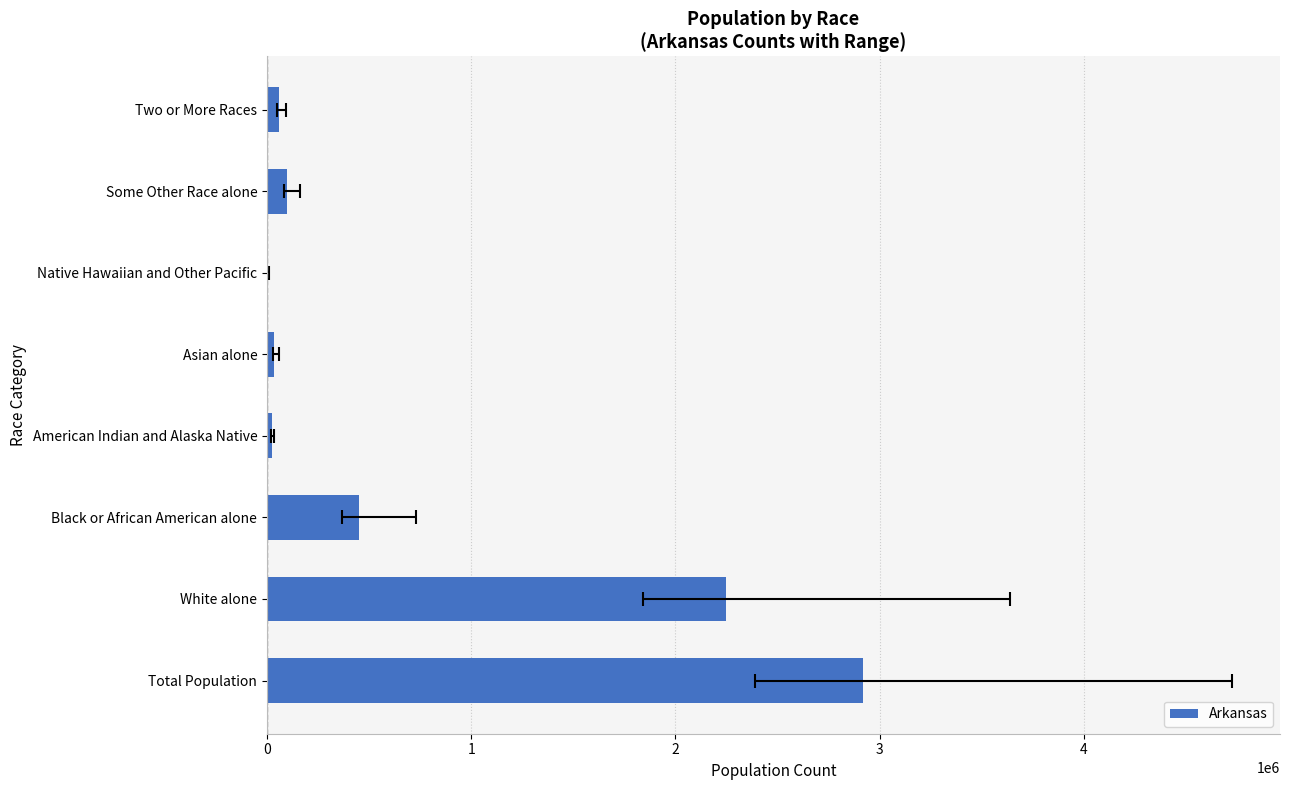

Reading left to right, transcribe all the data shown in this chart.

2915918	2245229	449895	22248	36102	5863	99571	57010